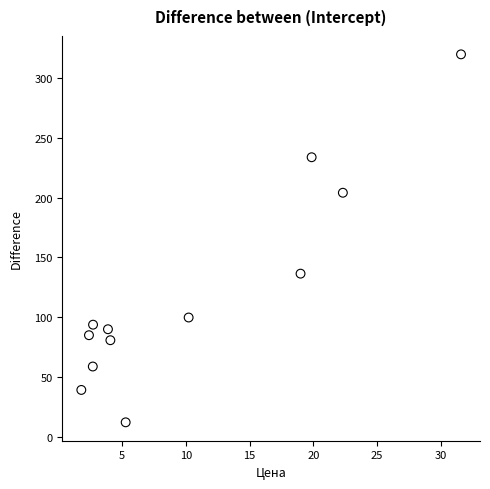

What Y value in the scatter plot is closest to 165?

136.4